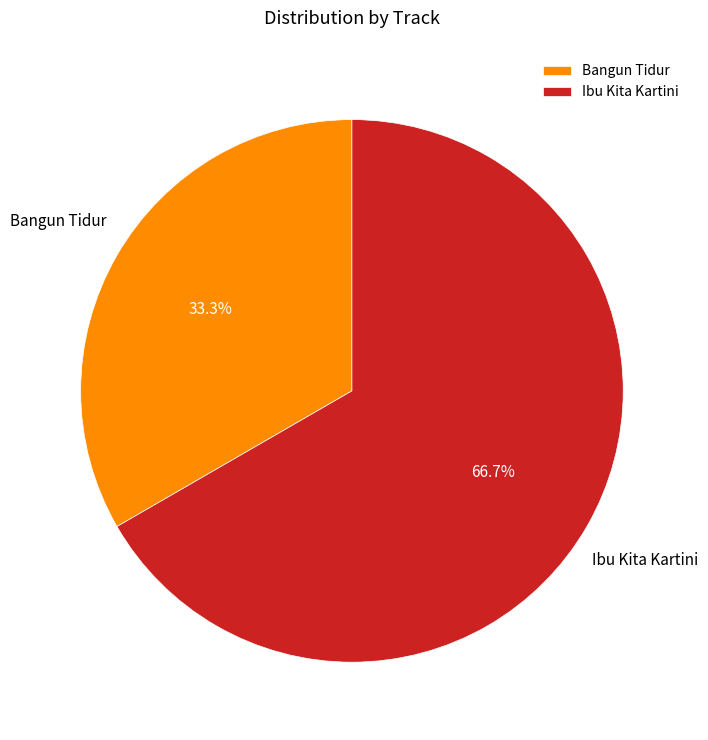

What percentage is the Ibu Kita Kartini slice, to the nearest percent?

67%